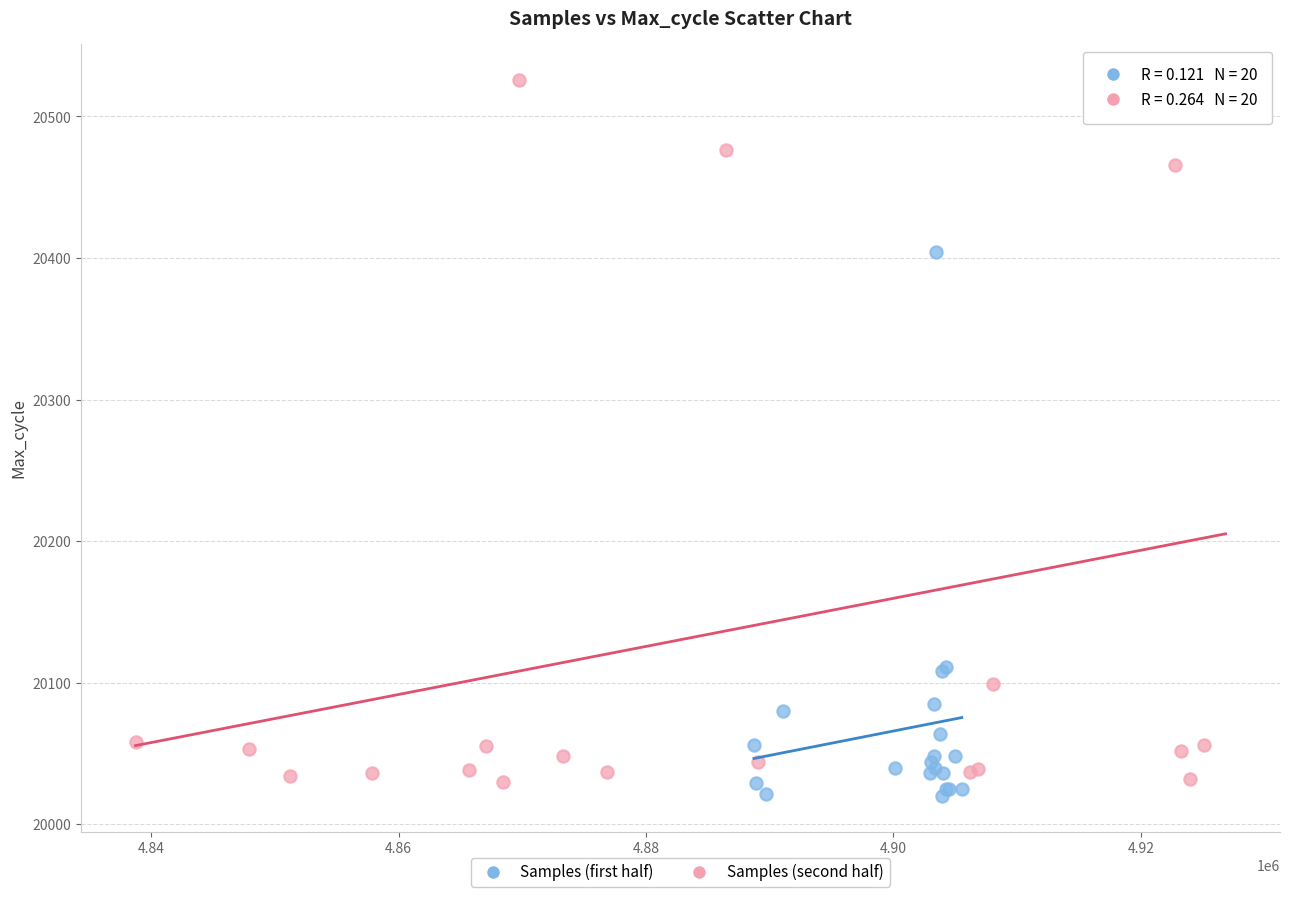

Which series contains the highest Y value?

Samples (second half)